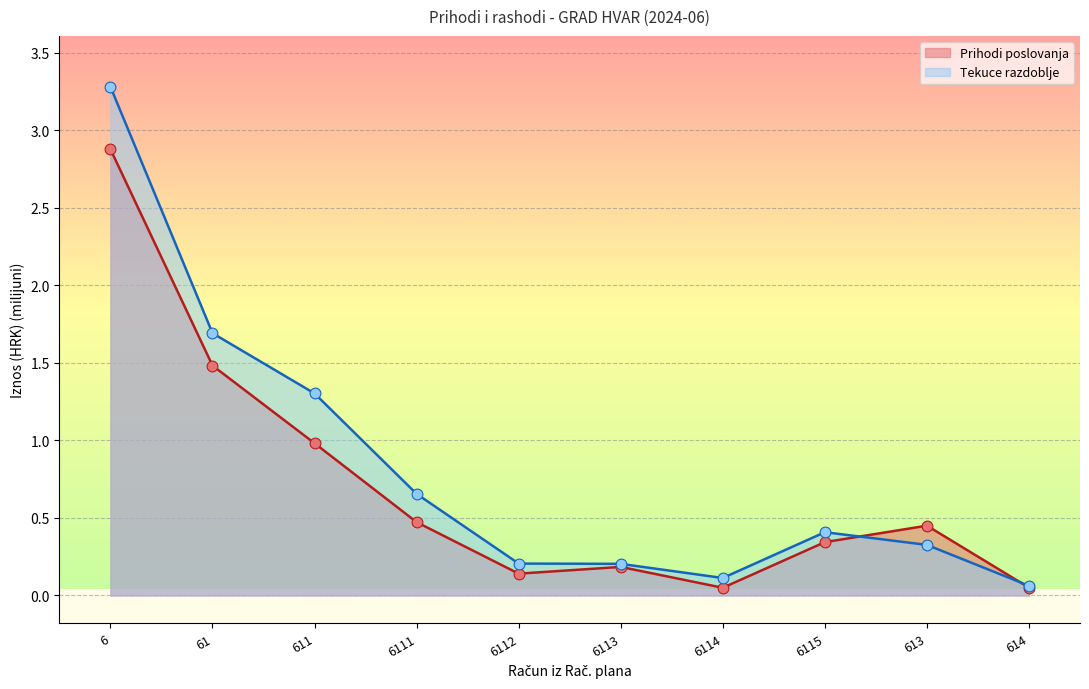

Is the value of Tekuce razdoblje at 6114 greater than the value of Prihodi poslovanja at 611?

No